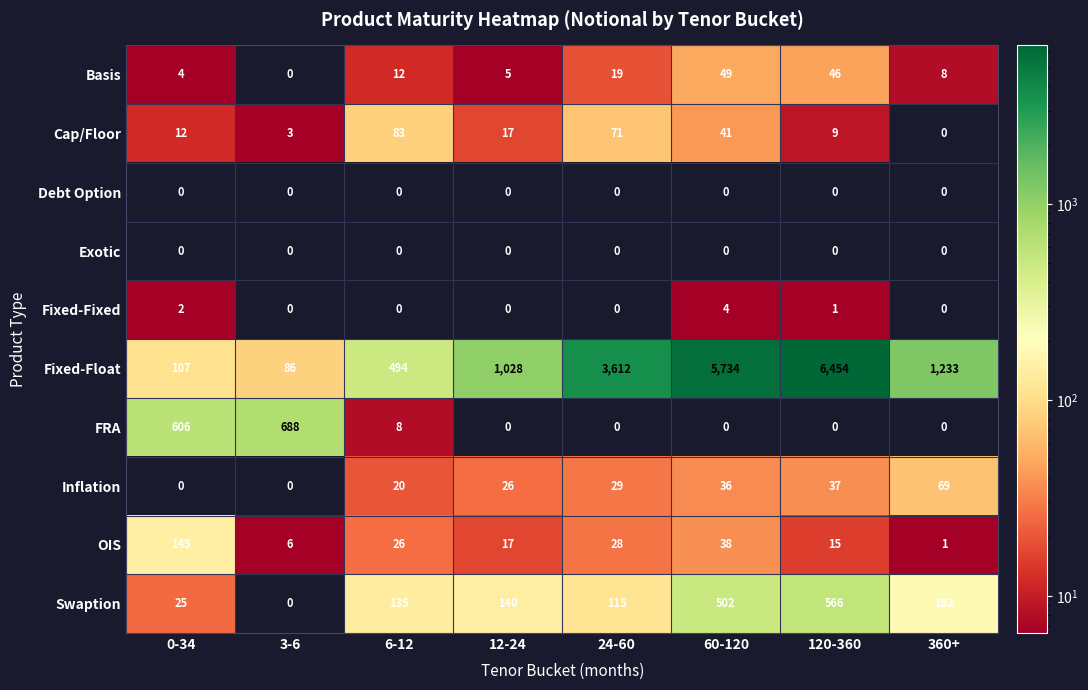

What is the sum of all OIS values?

276